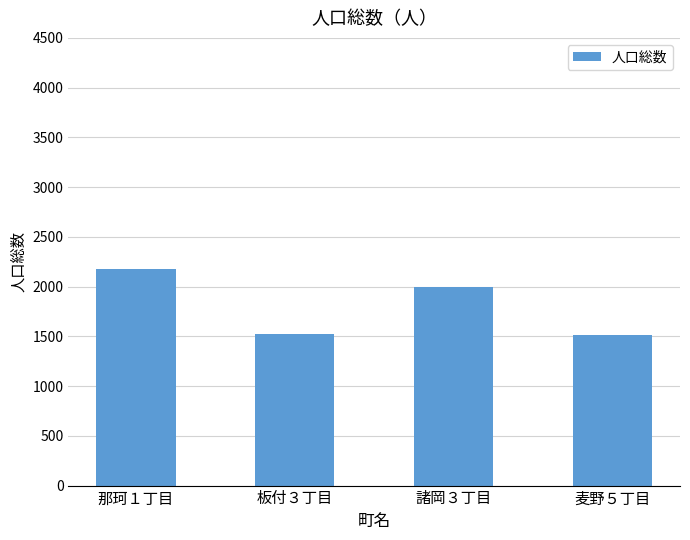

What is the label of the 4th bar from the left?

麦野５丁目